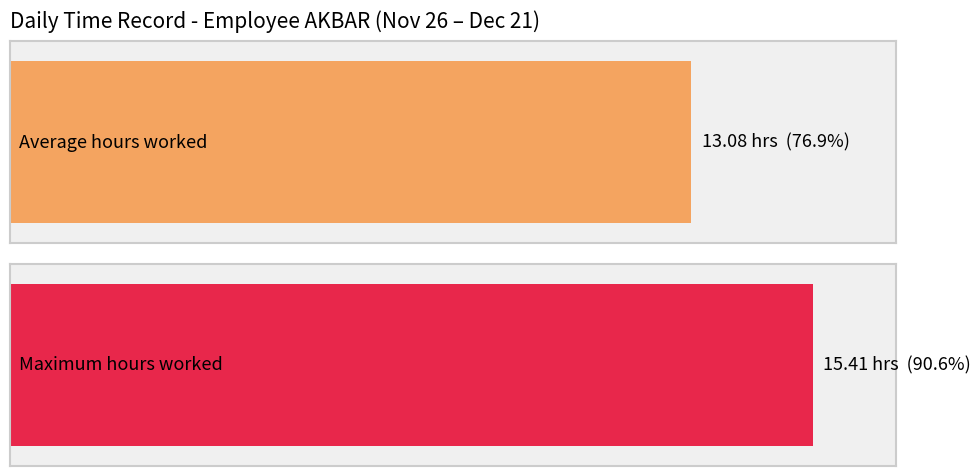

Does the chart contain stacked bars?

No